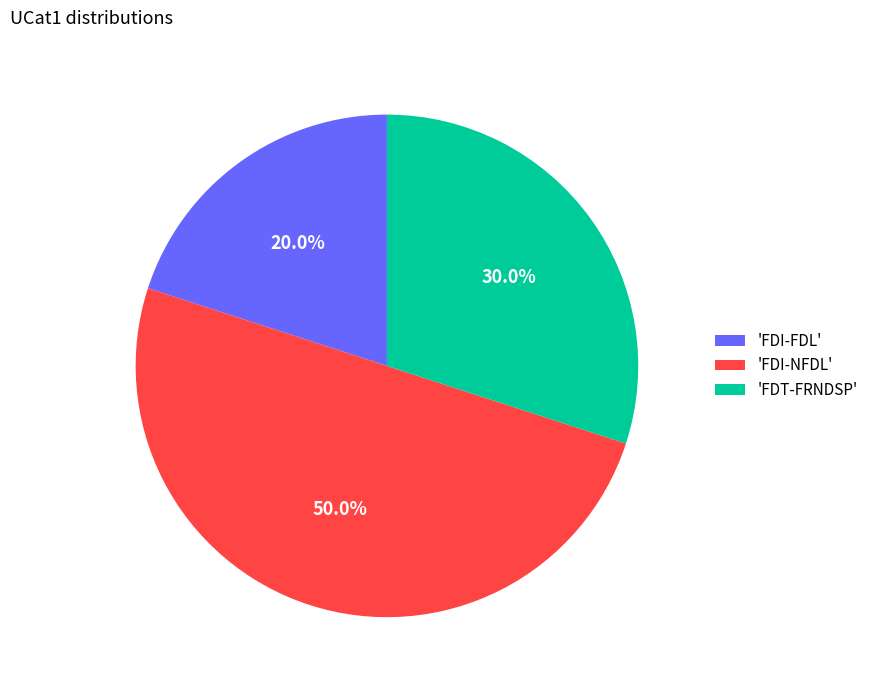

Which slice is the smallest?

'FDI-FDL'